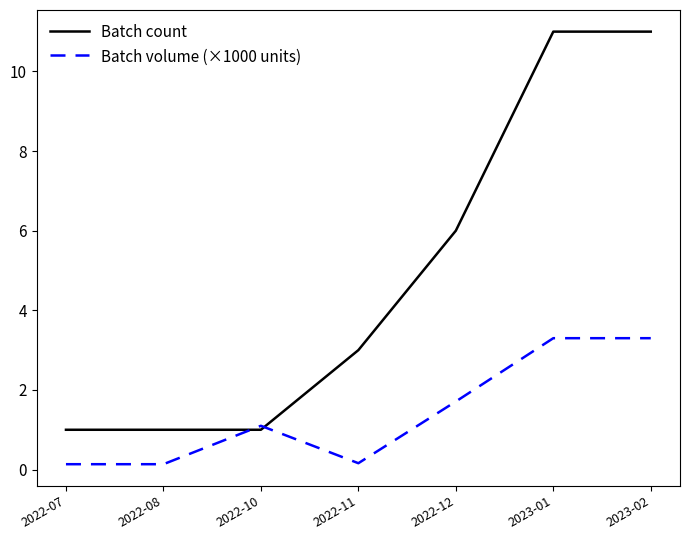

What is the spread (max minus min) of values at 2023-01?

7.7